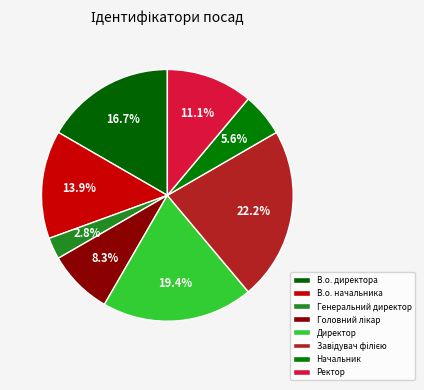

To the nearest percent, what percentage of the pie is Директор?

19%